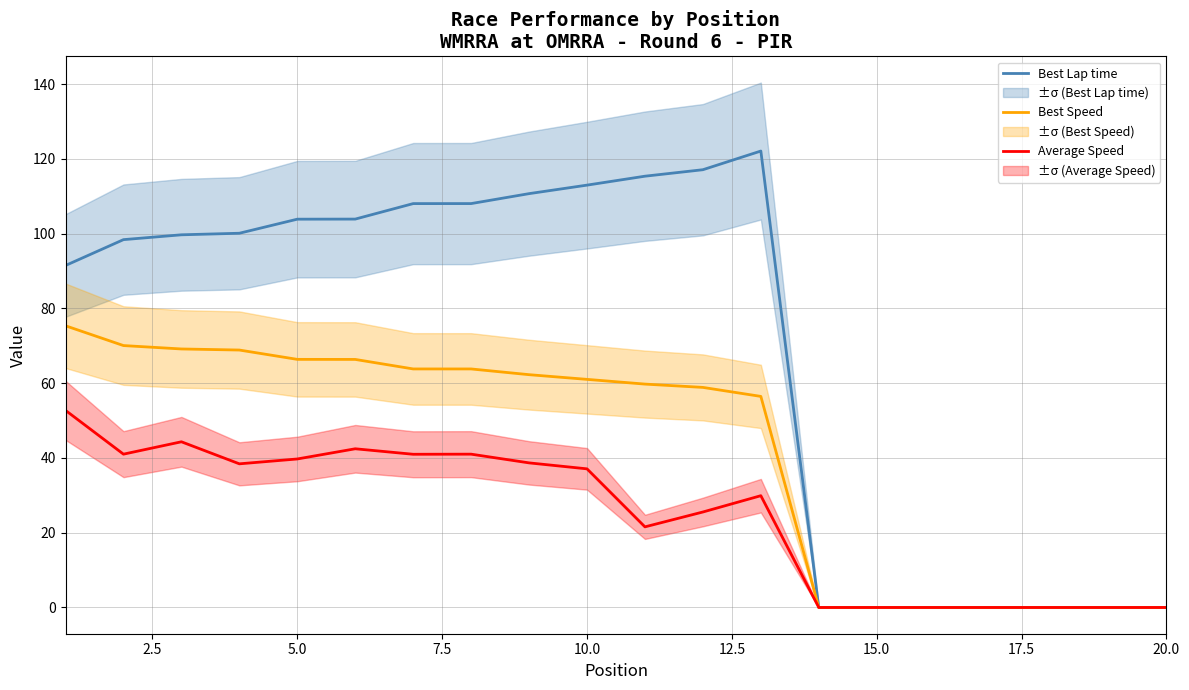

Is it true that Best Lap time equals 0.0 at 14?

True